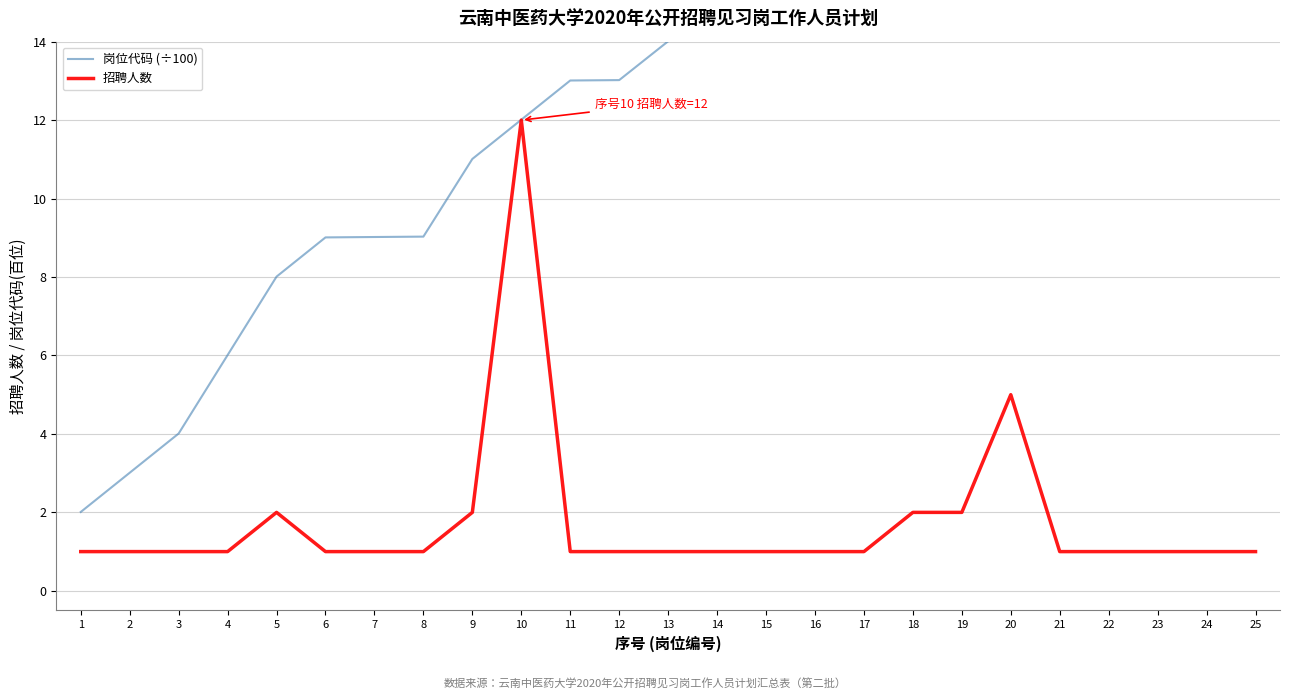

What is the difference between the highest and lowest values at 7?

8.0